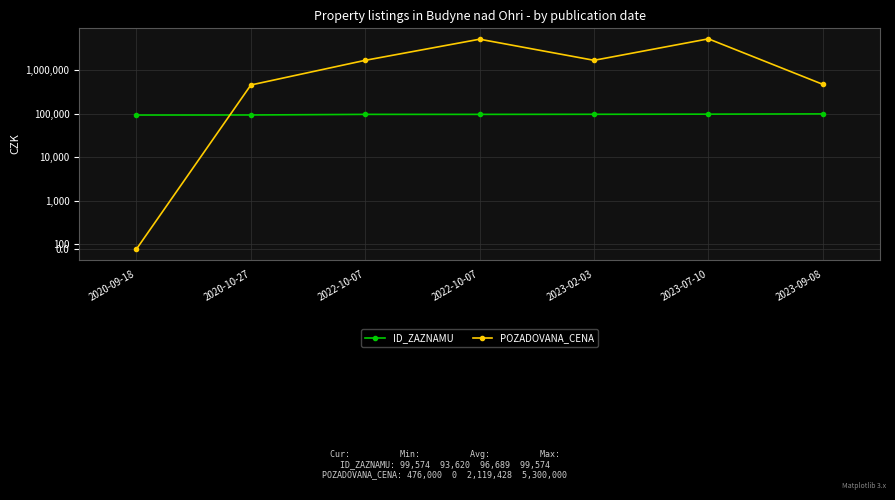

What is the label of the 3rd point from the left?

2022-10-07